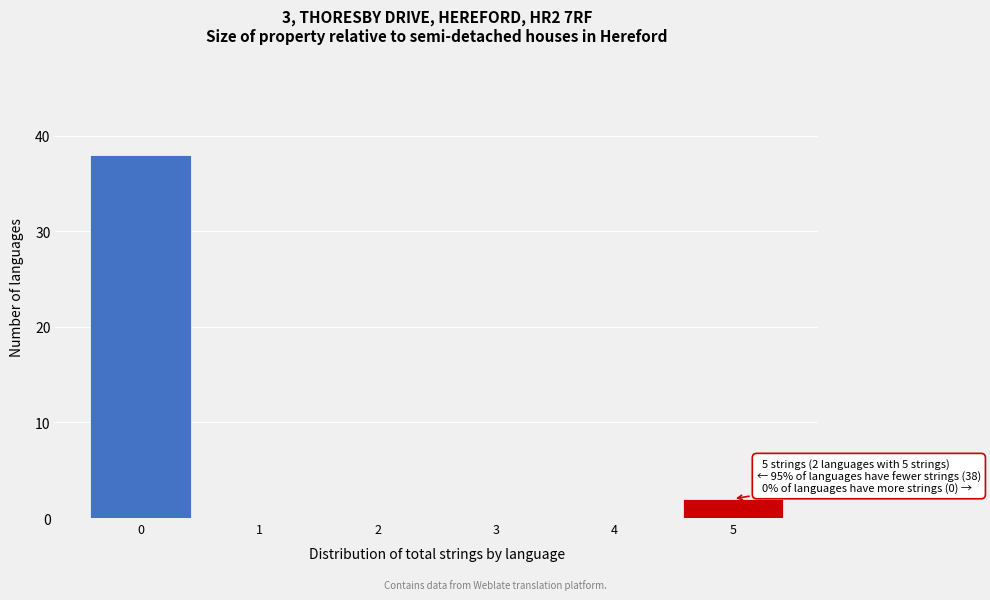

Over which range of the x-axis is the bar tallest?

-0.5 to 0.5